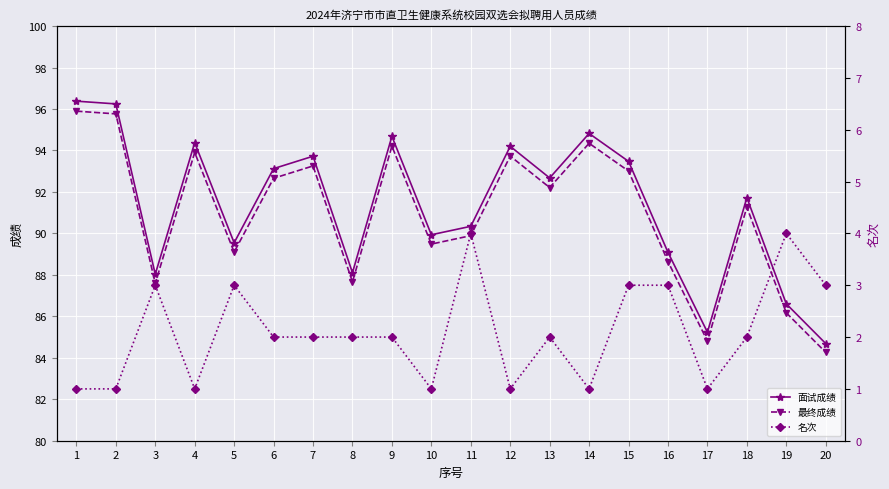

What is the total value across all series at 10?

180.4